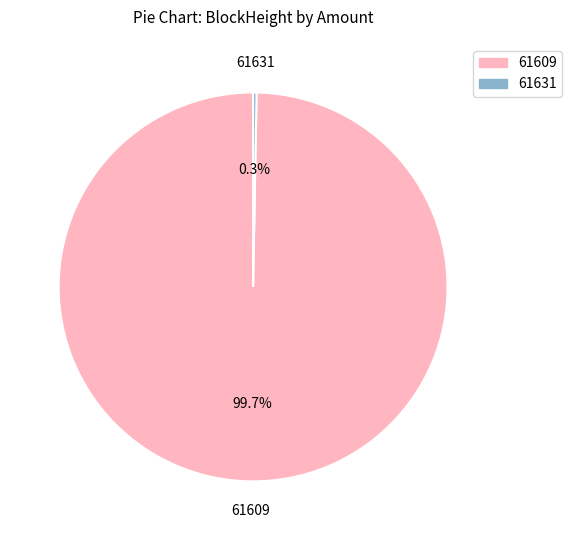

What is the largest slice in the pie chart?

61609